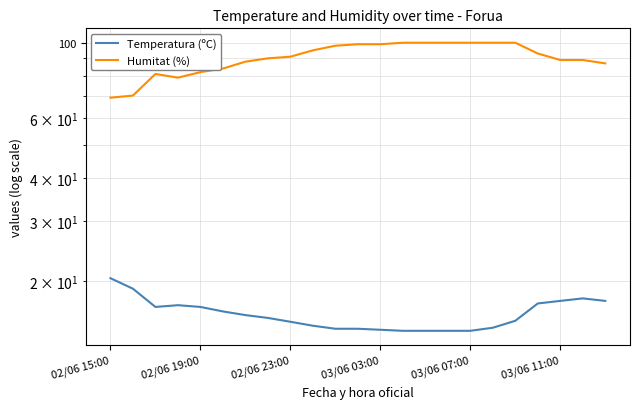

True or false: Temperatura (ºC) has a value of 27.4 at 18.

False